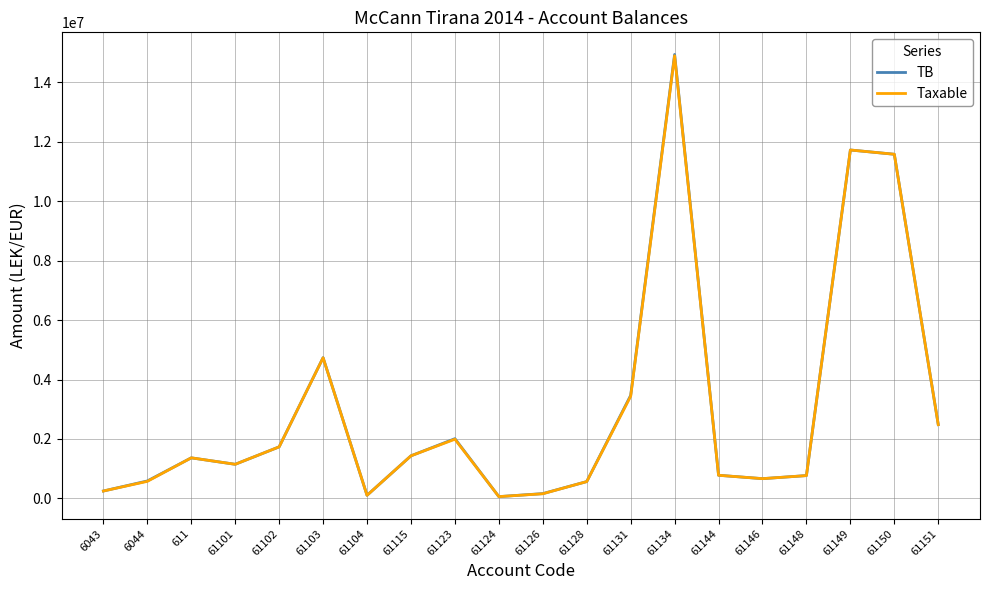

What is the total value across all series at 61131?

6903976.9